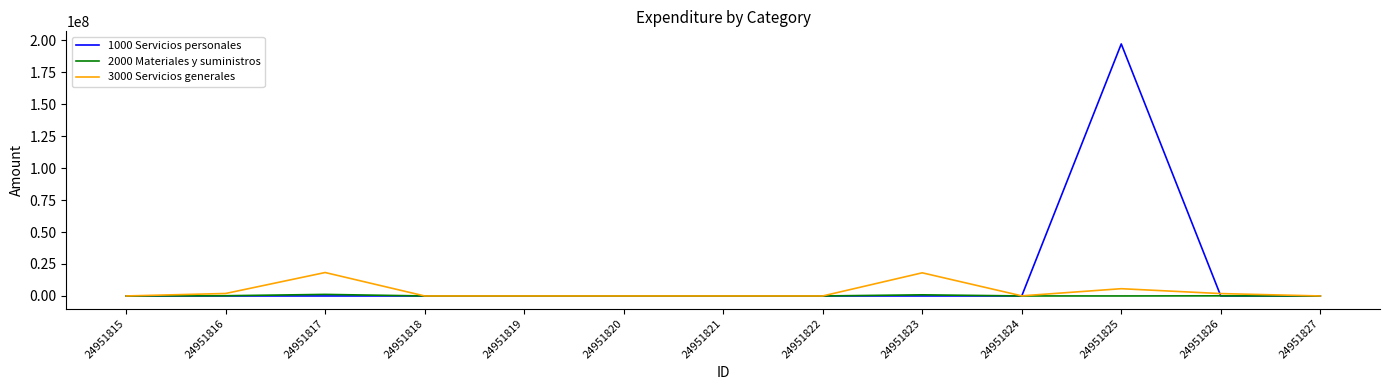

Which series has the largest range (max minus min)?

1000 Servicios personales